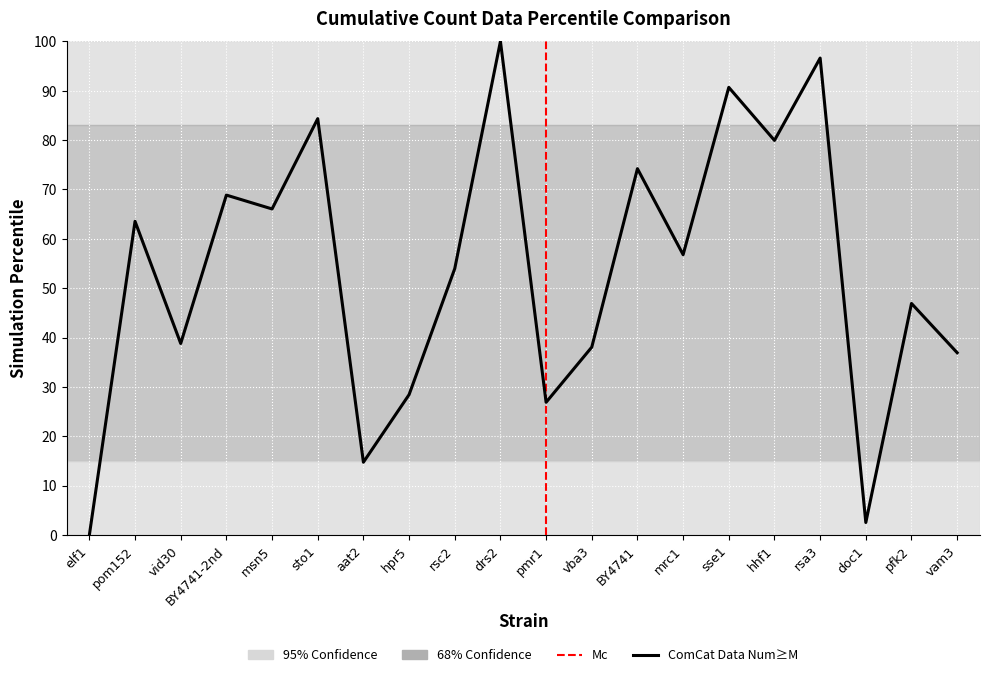

Reading left to right, list all the values displayed in this chart.

elf1=0.0	pom152=63.5	vid30=38.8	BY4741-2nd=68.9	msn5=66.1	sto1=84.3	aat2=14.7	hpr5=28.4	rsc2=54.0	drs2=100.0	pmr1=26.9	vba3=38.1	BY4741=74.2	mrc1=56.8	sse1=90.7	hhf1=79.9	rsa3=96.6	doc1=2.5	pfk2=46.9	vam3=36.9